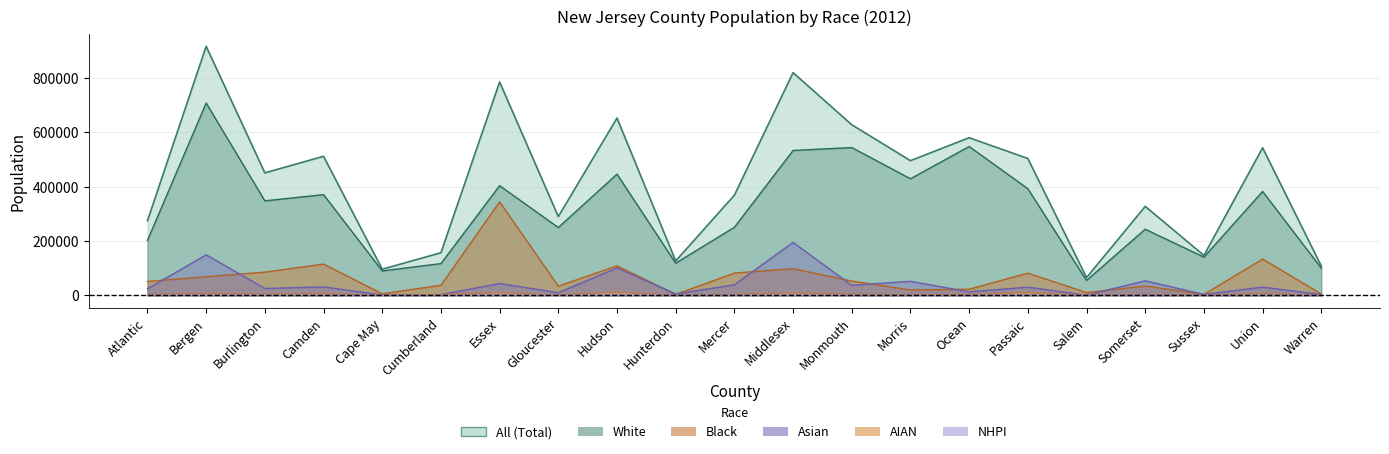

What is the spread (max minus min) of values at Essex?

783136